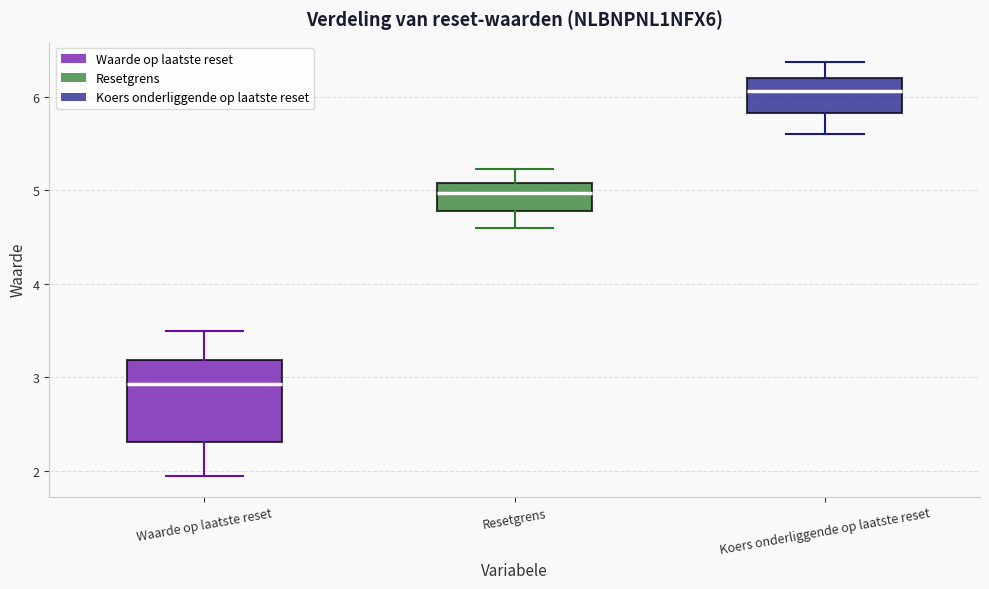

Which box is the tallest, from its lower edge to its upper edge?

Waarde op laatste reset